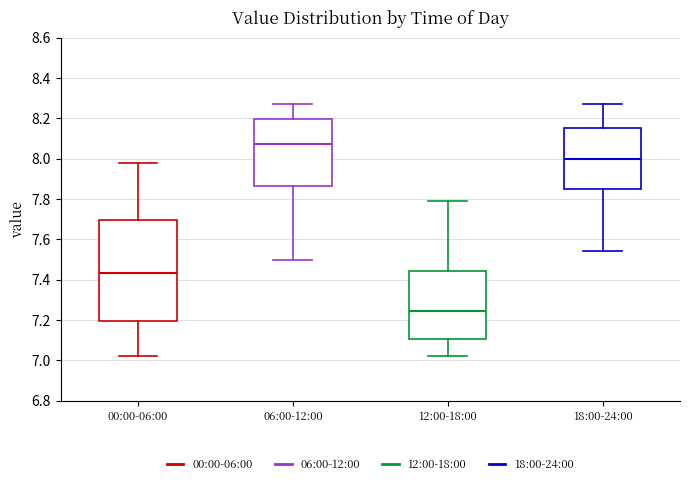

Where does the median line of the box for 18:00-24:00 sit on the y-axis? The values are not printed on the chart, so give them approximately, as read against the axis.

8.00